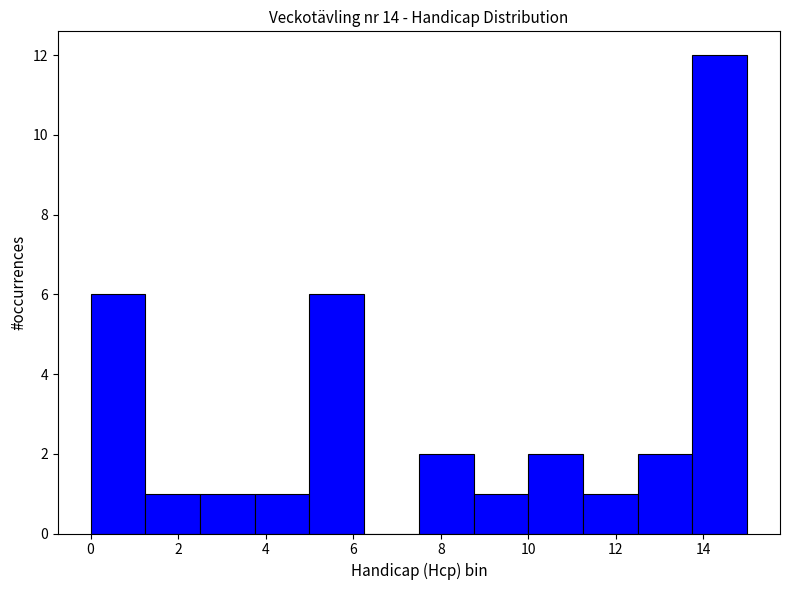

Reading left to right, list every bar in this chart as the range it spans on the x-axis followed by its height. Neither the bar edges nor the heights are printed on the chart, so give them approximately, as read against the axes.

0.00 to 1.25: 6
1.25 to 2.50: 1
2.50 to 3.75: 1
3.75 to 5.00: 1
5.00 to 6.25: 6
6.25 to 7.50: 0
7.50 to 8.75: 2
8.75 to 10.00: 1
10.00 to 11.25: 2
11.25 to 12.50: 1
12.50 to 13.75: 2
13.75 to 15.00: 12